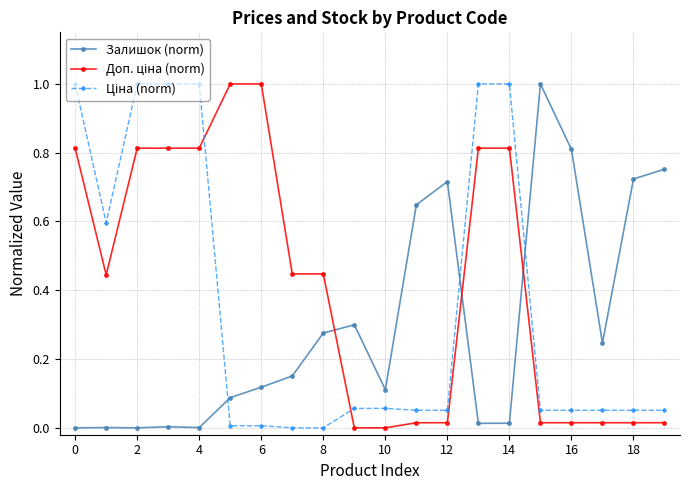

What is the difference between the maximum and minimum values in the Залишок (norm) series?

1.0